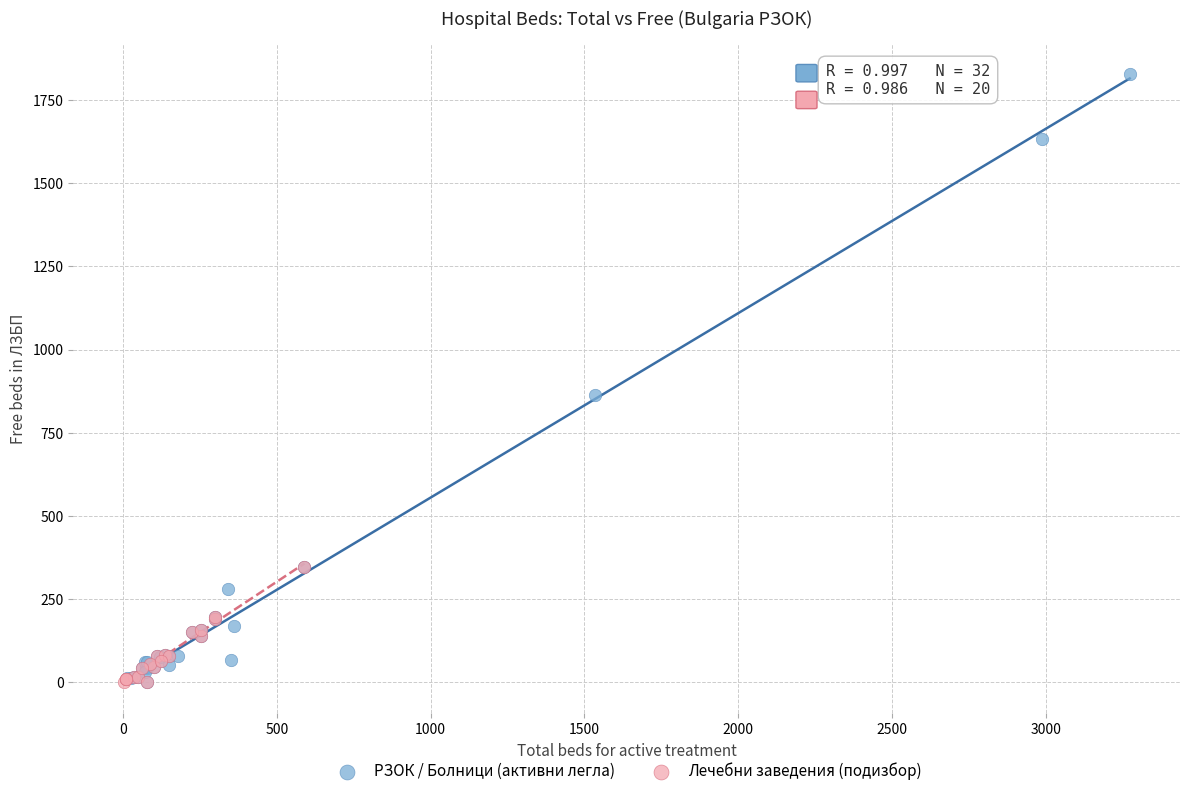

Which series has the largest Y range (max minus min)?

РЗОК / Болници (активни легла)